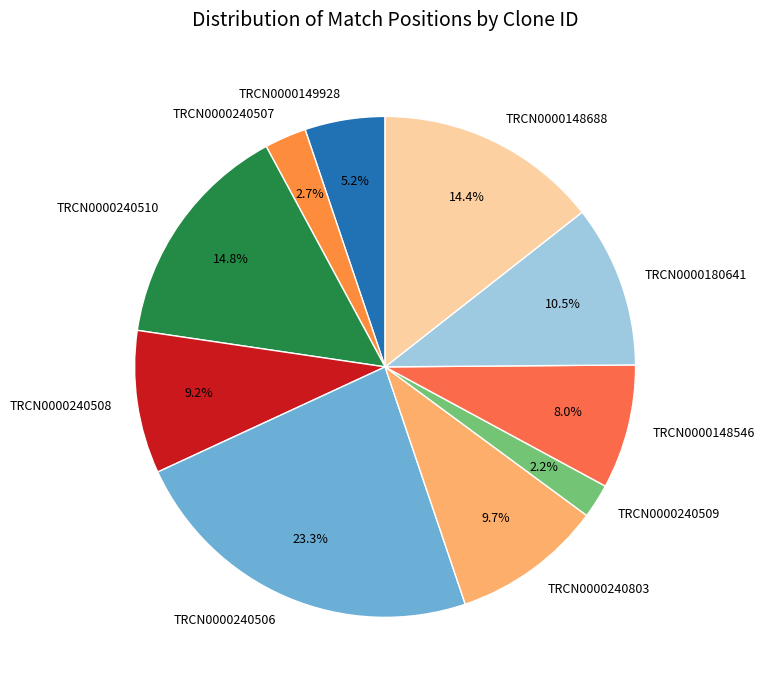

To the nearest percent, what is the difference between the largest and smallest slice percentages?

21%